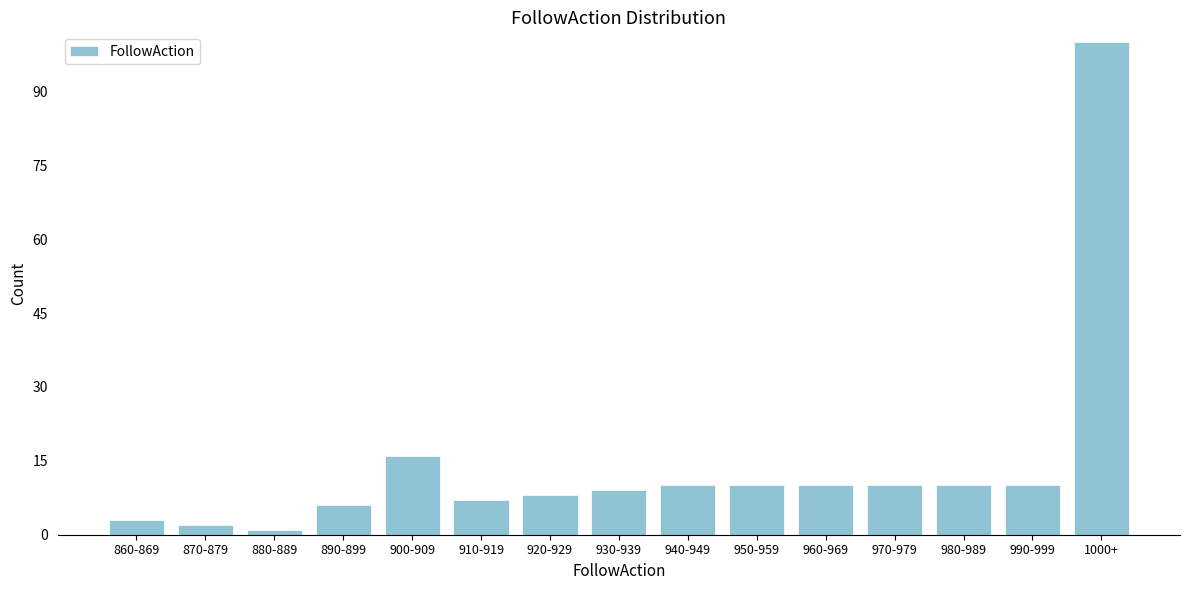

Reading right to left, list all the values displayed in this chart.

100	10	10	10	10	10	10	9	8	7	16	6	1	2	3